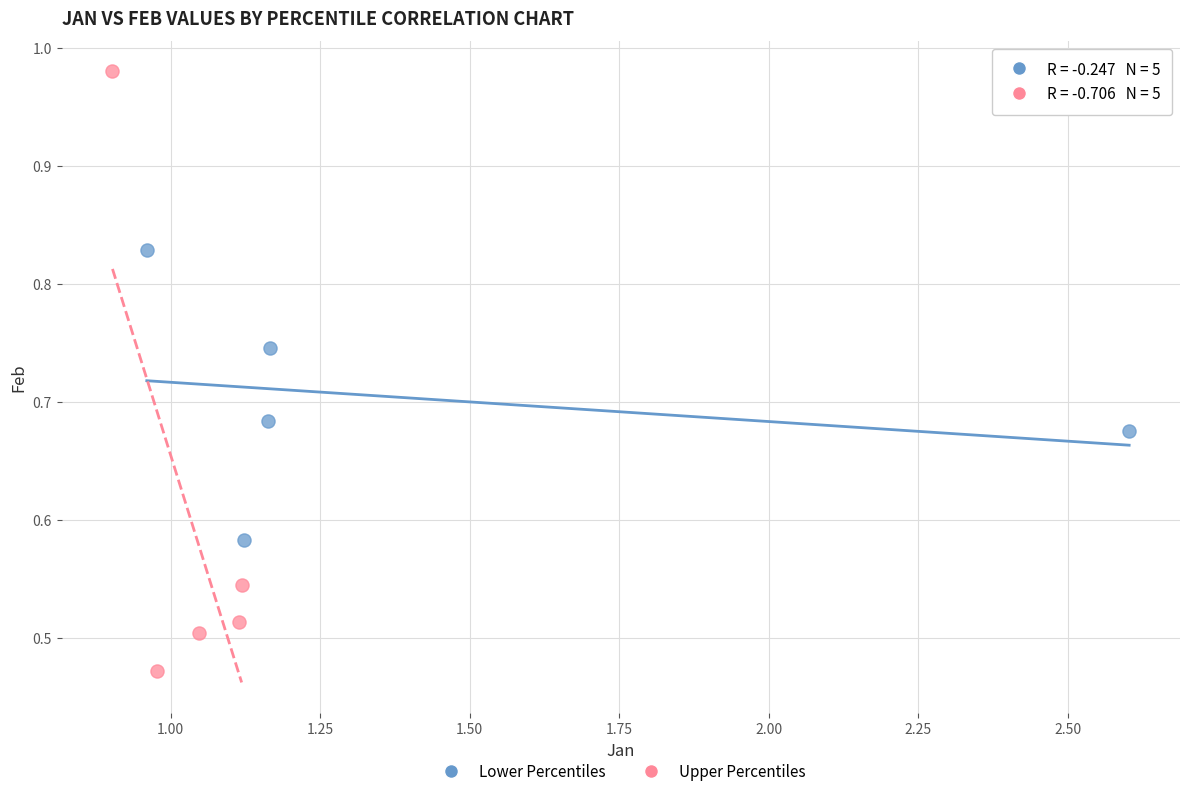

Which series reaches the minimum Y coordinate?

Upper Percentiles